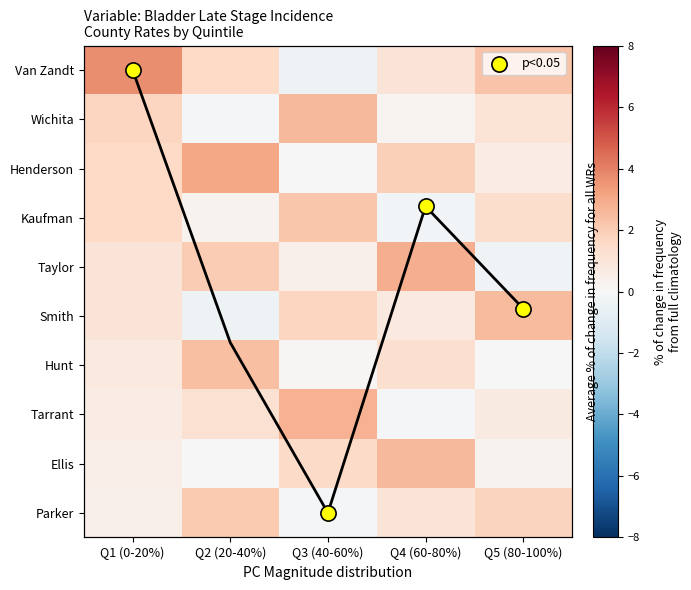

What is the difference between the Kaufman values at Q4 (60-80%) and Q5 (80-100%)?

1.6